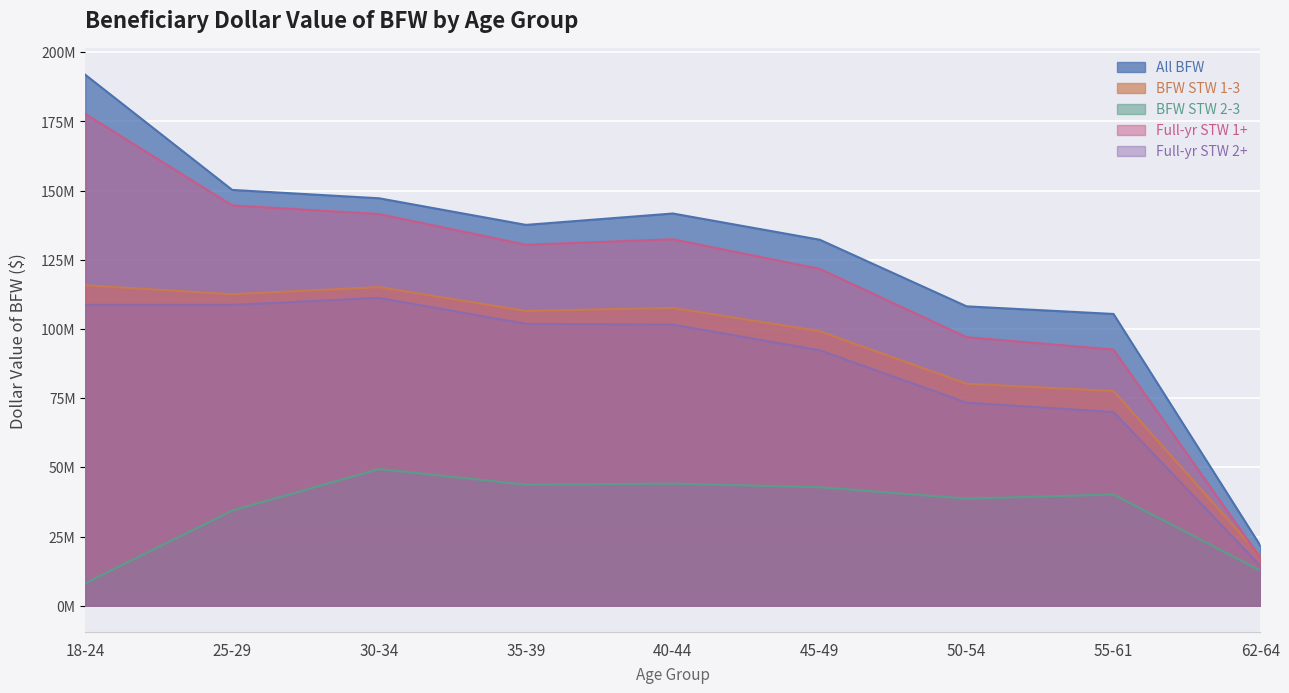

What is the label of the 1st point from the left?

18-24